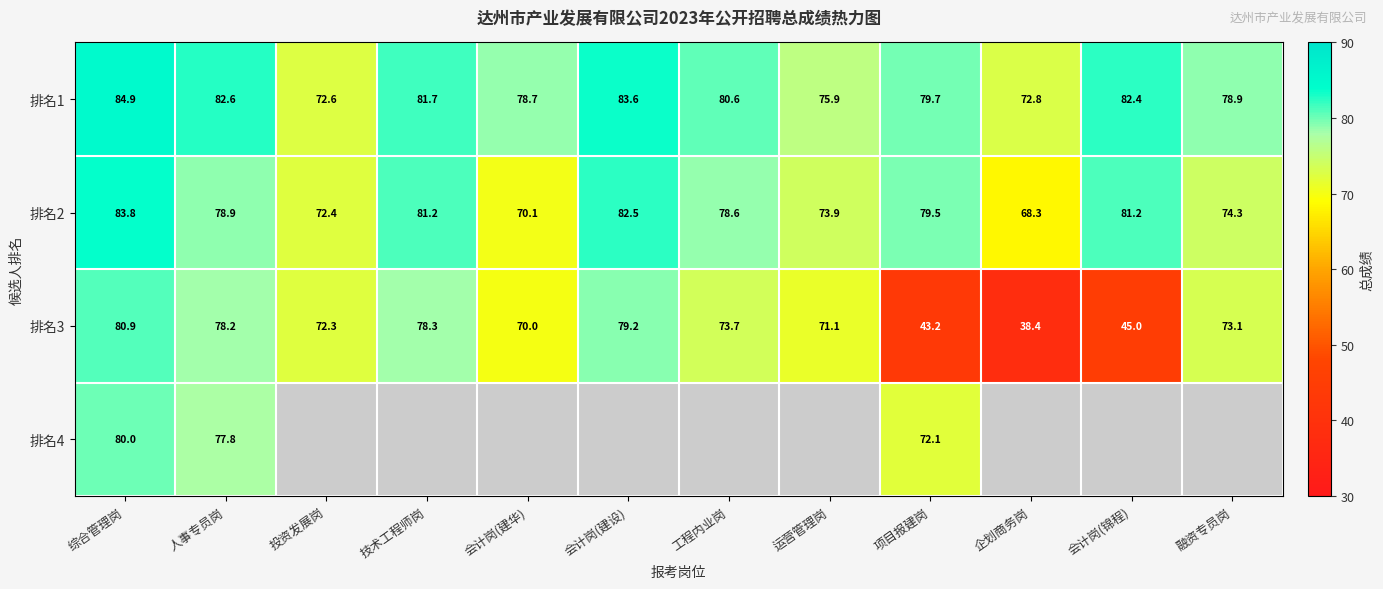

At 项目报建岗, list the series in order from smallest to largest.

排名3, 排名4, 排名2, 排名1